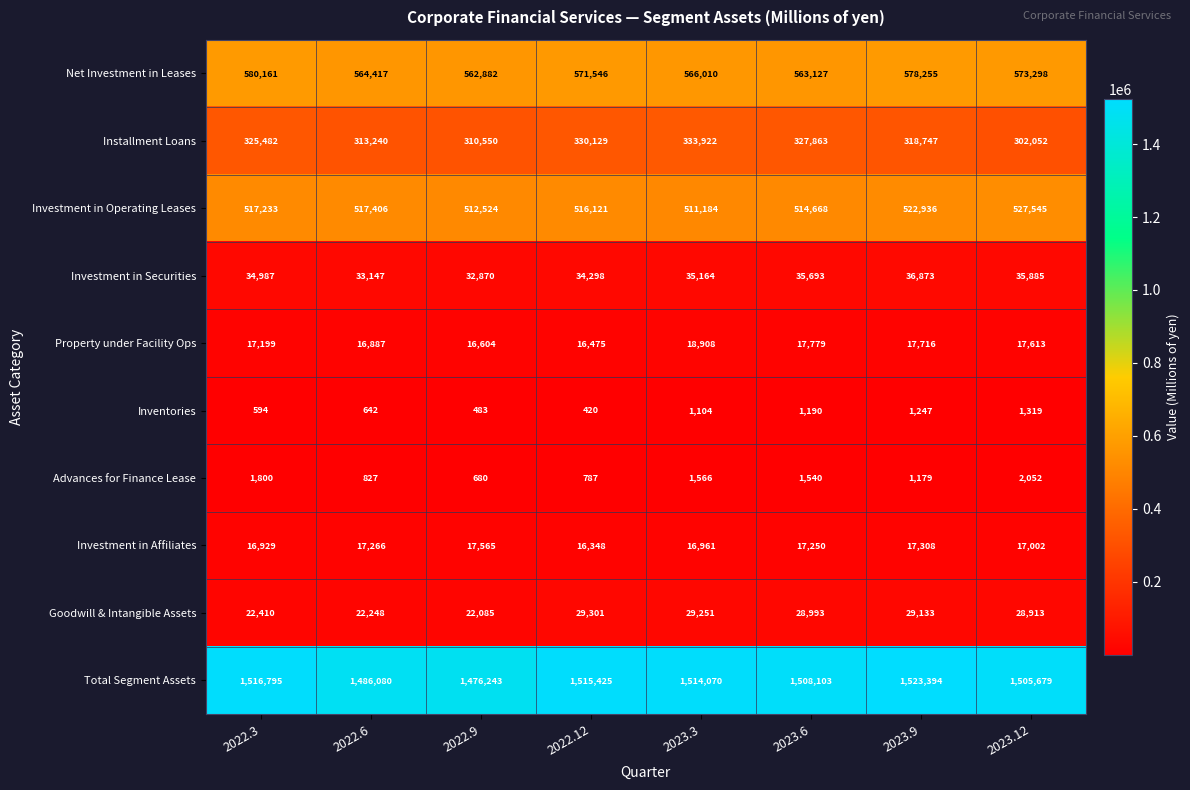

What is the difference between the maximum and minimum values in the Total Segment Assets series?

47151